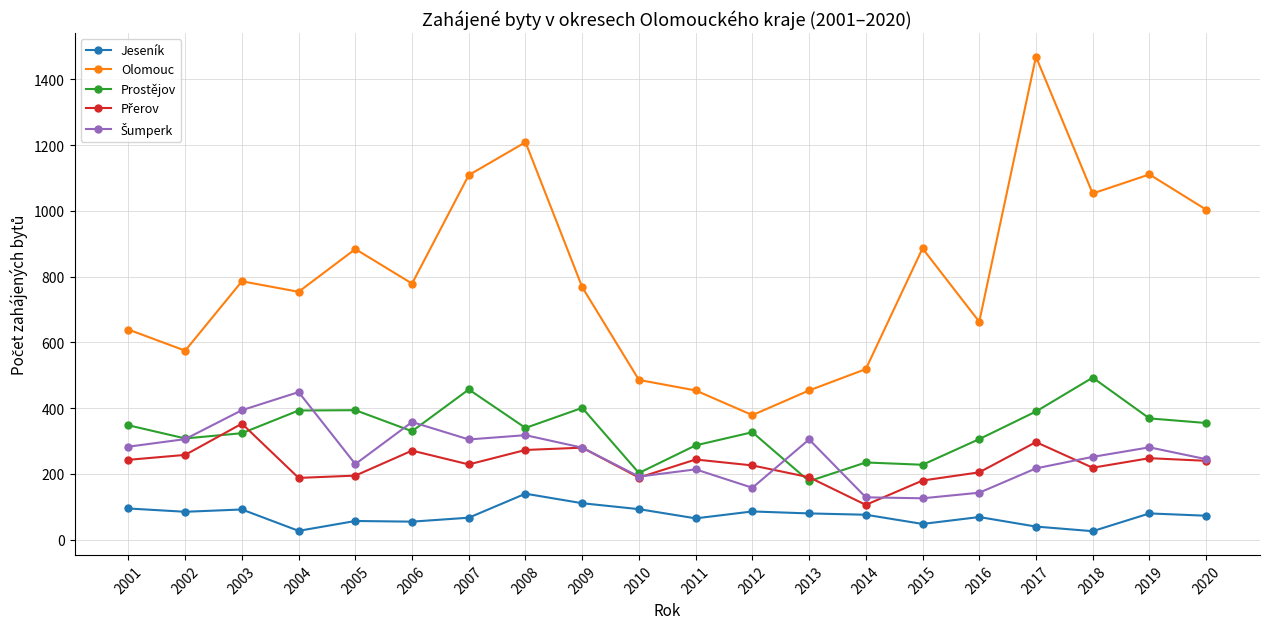

What is the sum of all Prostějov values?

6666